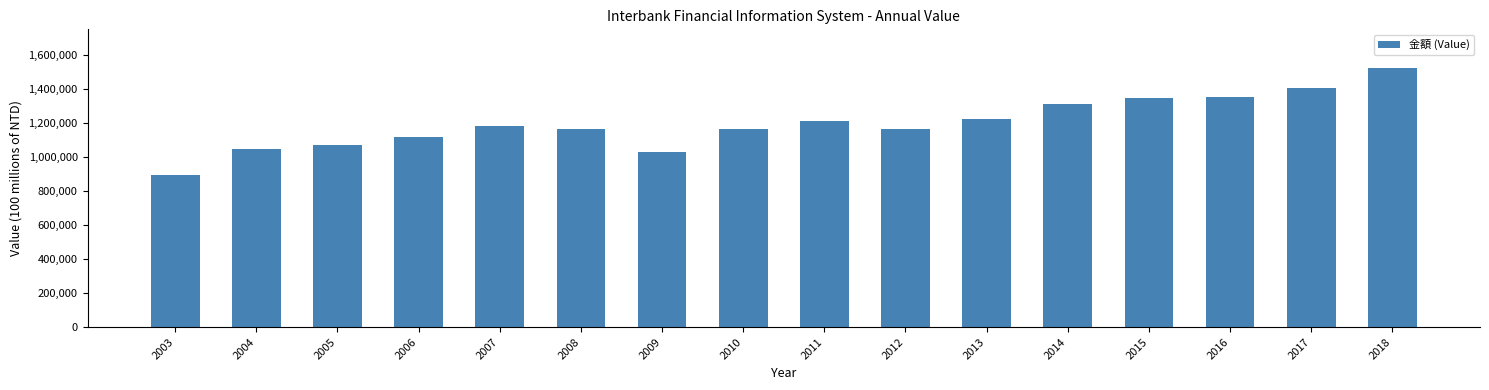

What is the value of the 5th bar from the left?

1182282